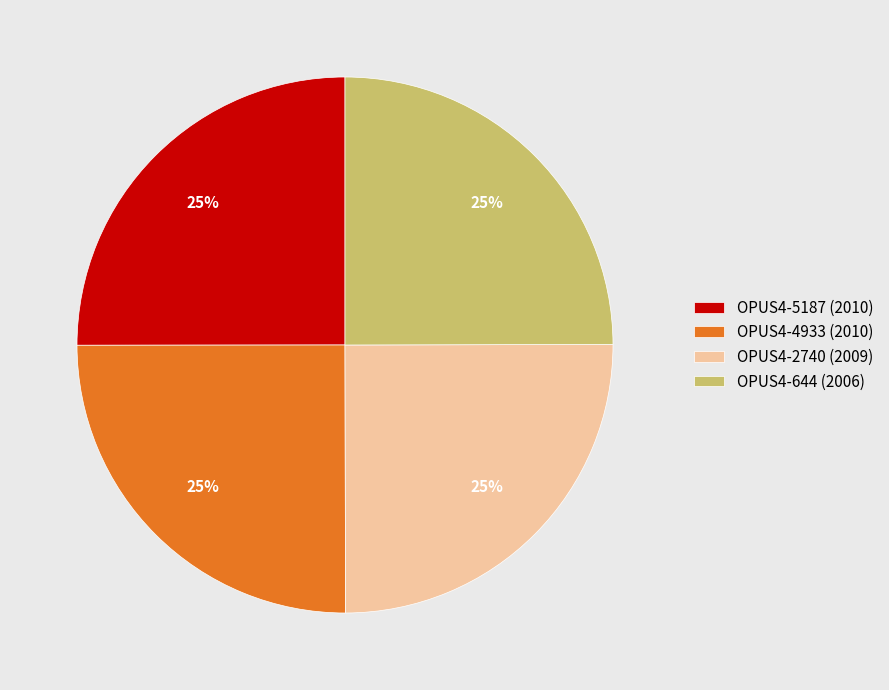

What percentage is the OPUS4-644 (2006) slice, to the nearest percent?

25%